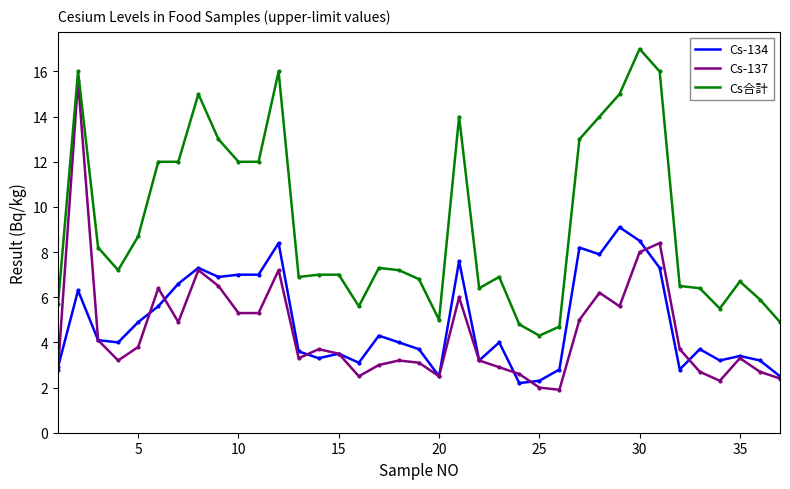

What is the maximum value for Cs合計?

17.0